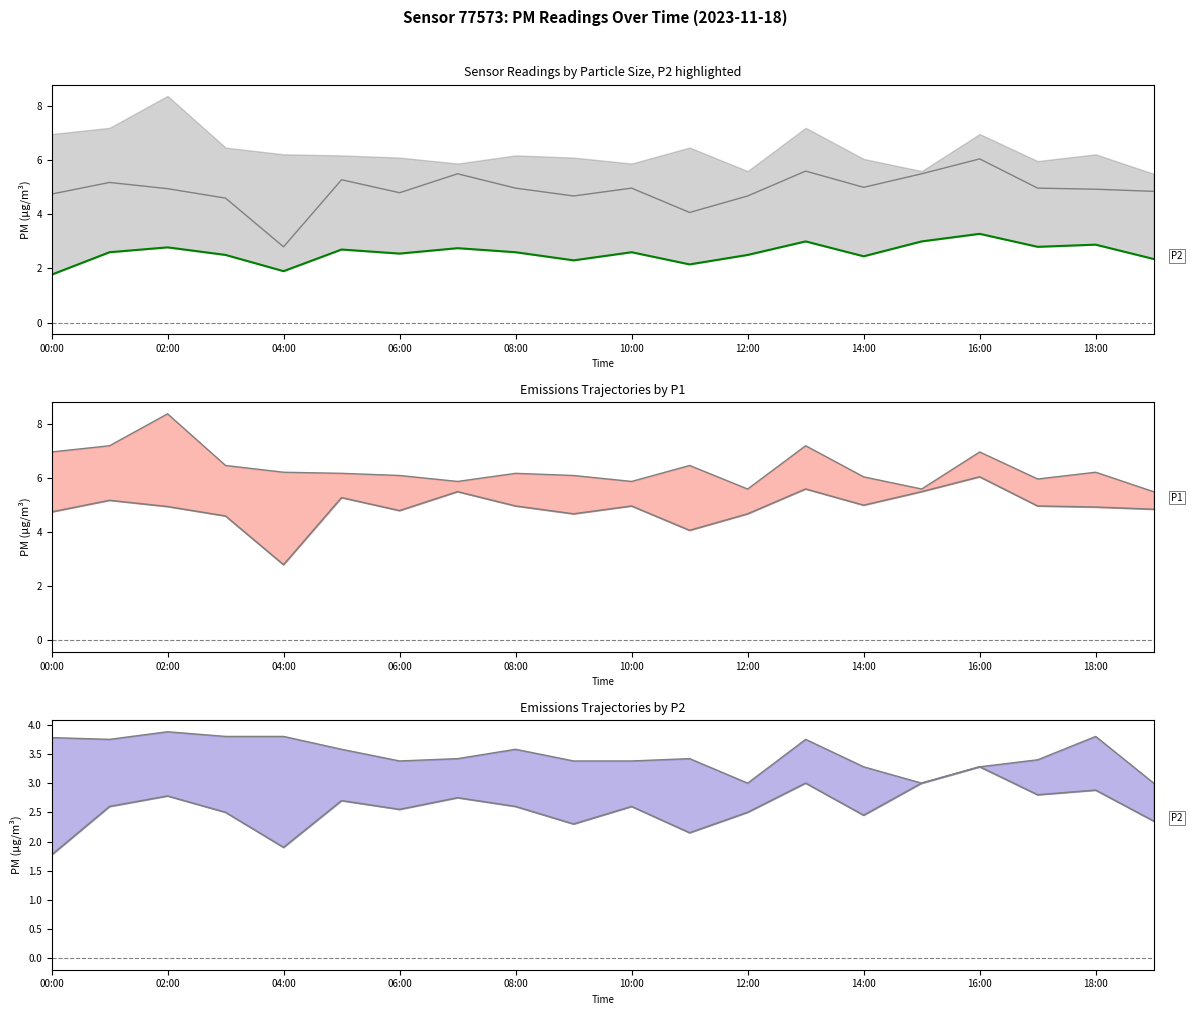

At 00:00, list the series in order from largest to smallest.

P1 upper, P1, P2 upper, P2 (highlighted), P2